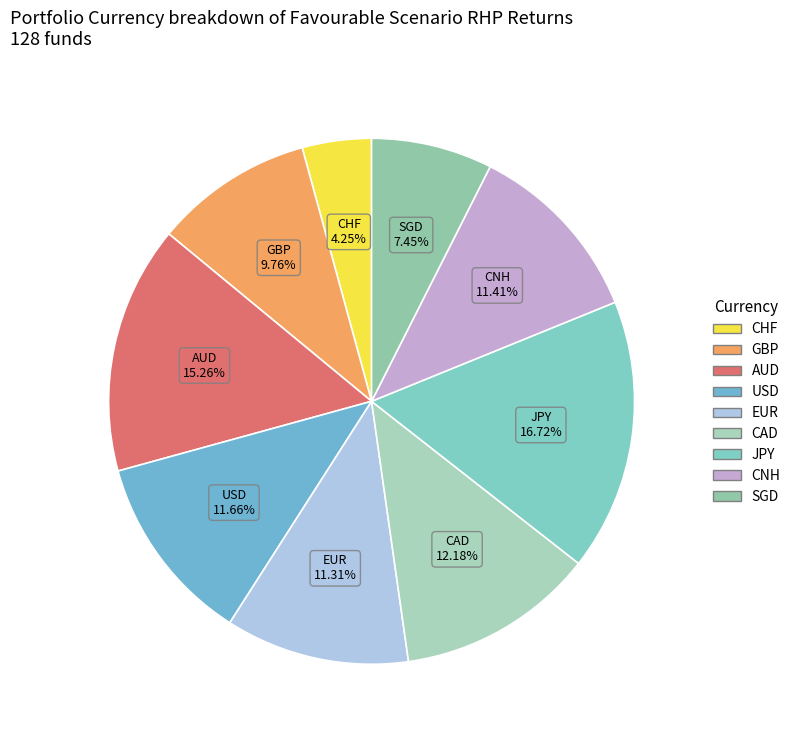

Does GBP represent more than half of the total?

No